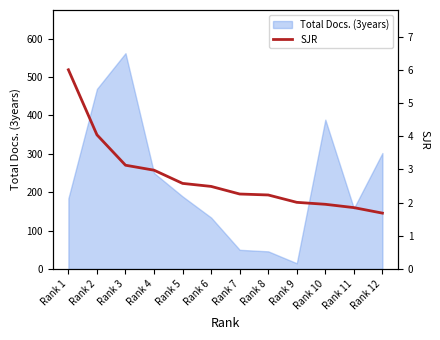

The chart shows a value of 2.0 at Rank 9. True or false?

True